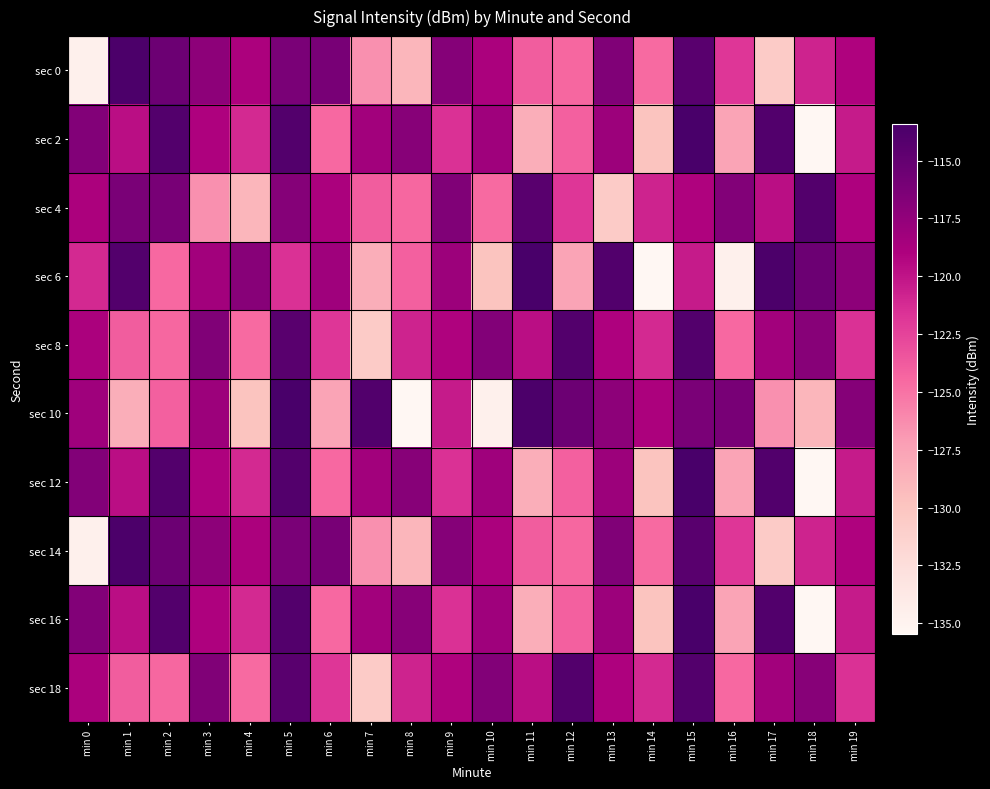

Reading right to left, extract all data points from this chart.

sec 0: min 19=-119.1	min 18=-120.8	min 17=-130.6	min 16=-121.9	min 15=-114.4	min 14=-124.6	min 13=-116.6	min 12=-124.4	min 11=-123.9	min 10=-118.8	min 9=-116.9	min 8=-128.9	min 7=-126.5	min 6=-116.2	min 5=-116.2	min 4=-118.9	min 3=-117.3	min 2=-115.5	min 1=-113.6	min 0=-134.6
sec 2: min 19=-120.4	min 18=-135.5	min 17=-114.0	min 16=-127.6	min 15=-113.4	min 14=-129.9	min 13=-118.1	min 12=-124.1	min 11=-128.2	min 10=-118.2	min 9=-121.6	min 8=-116.9	min 7=-118.4	min 6=-124.5	min 5=-114.1	min 4=-121.1	min 3=-119.0	min 2=-114.1	min 1=-119.7	min 0=-116.7
sec 4: min 19=-119.0	min 18=-114.1	min 17=-119.7	min 16=-116.7	min 15=-119.1	min 14=-120.8	min 13=-130.6	min 12=-121.9	min 11=-114.4	min 10=-124.6	min 9=-116.6	min 8=-124.4	min 7=-123.9	min 6=-118.8	min 5=-116.9	min 4=-128.9	min 3=-126.5	min 2=-116.2	min 1=-116.2	min 0=-118.9
sec 6: min 19=-117.3	min 18=-115.5	min 17=-113.6	min 16=-134.6	min 15=-120.4	min 14=-135.5	min 13=-114.0	min 12=-127.6	min 11=-113.4	min 10=-129.9	min 9=-118.1	min 8=-124.1	min 7=-128.2	min 6=-118.2	min 5=-121.6	min 4=-116.9	min 3=-118.4	min 2=-124.5	min 1=-114.1	min 0=-121.1
sec 8: min 19=-121.6	min 18=-116.9	min 17=-118.4	min 16=-124.5	min 15=-114.1	min 14=-121.1	min 13=-119.0	min 12=-114.1	min 11=-119.7	min 10=-116.7	min 9=-119.1	min 8=-120.8	min 7=-130.6	min 6=-121.9	min 5=-114.4	min 4=-124.6	min 3=-116.6	min 2=-124.4	min 1=-123.9	min 0=-118.8
sec 10: min 19=-116.9	min 18=-128.9	min 17=-126.5	min 16=-116.2	min 15=-116.2	min 14=-118.9	min 13=-117.3	min 12=-115.5	min 11=-113.6	min 10=-134.6	min 9=-120.4	min 8=-135.5	min 7=-114.0	min 6=-127.6	min 5=-113.4	min 4=-129.9	min 3=-118.1	min 2=-124.1	min 1=-128.2	min 0=-118.2
sec 12: min 19=-120.4	min 18=-135.5	min 17=-114.0	min 16=-127.6	min 15=-113.4	min 14=-129.9	min 13=-118.1	min 12=-124.1	min 11=-128.2	min 10=-118.2	min 9=-121.6	min 8=-116.9	min 7=-118.4	min 6=-124.5	min 5=-114.1	min 4=-121.1	min 3=-119.0	min 2=-114.1	min 1=-119.7	min 0=-116.7
sec 14: min 19=-119.1	min 18=-120.8	min 17=-130.6	min 16=-121.9	min 15=-114.4	min 14=-124.6	min 13=-116.6	min 12=-124.4	min 11=-123.9	min 10=-118.8	min 9=-116.9	min 8=-128.9	min 7=-126.5	min 6=-116.2	min 5=-116.2	min 4=-118.9	min 3=-117.3	min 2=-115.5	min 1=-113.6	min 0=-134.6
sec 16: min 19=-120.4	min 18=-135.5	min 17=-114.0	min 16=-127.6	min 15=-113.4	min 14=-129.9	min 13=-118.1	min 12=-124.1	min 11=-128.2	min 10=-118.2	min 9=-121.6	min 8=-116.9	min 7=-118.4	min 6=-124.5	min 5=-114.1	min 4=-121.1	min 3=-119.0	min 2=-114.1	min 1=-119.7	min 0=-116.7
sec 18: min 19=-121.6	min 18=-116.9	min 17=-118.4	min 16=-124.5	min 15=-114.1	min 14=-121.1	min 13=-119.0	min 12=-114.1	min 11=-119.7	min 10=-116.7	min 9=-119.1	min 8=-120.8	min 7=-130.6	min 6=-121.9	min 5=-114.4	min 4=-124.6	min 3=-116.6	min 2=-124.4	min 1=-123.9	min 0=-118.8